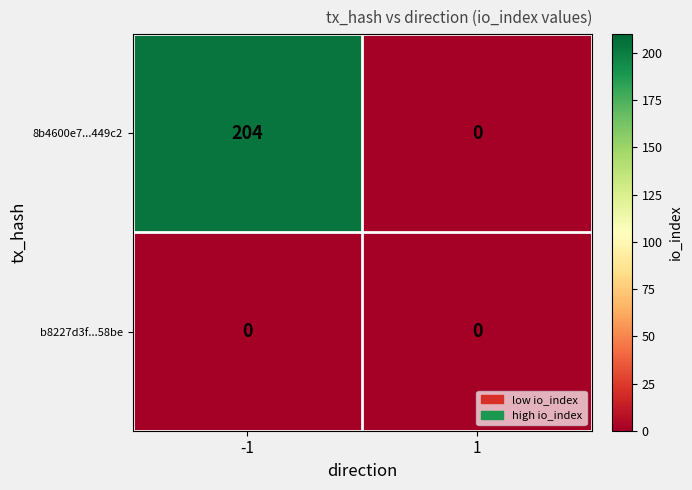

Reading right to left, transcribe all the data shown in this chart.

8b4600e7...449c2: 1=0	-1=204
b8227d3f...58be: 1=0	-1=0